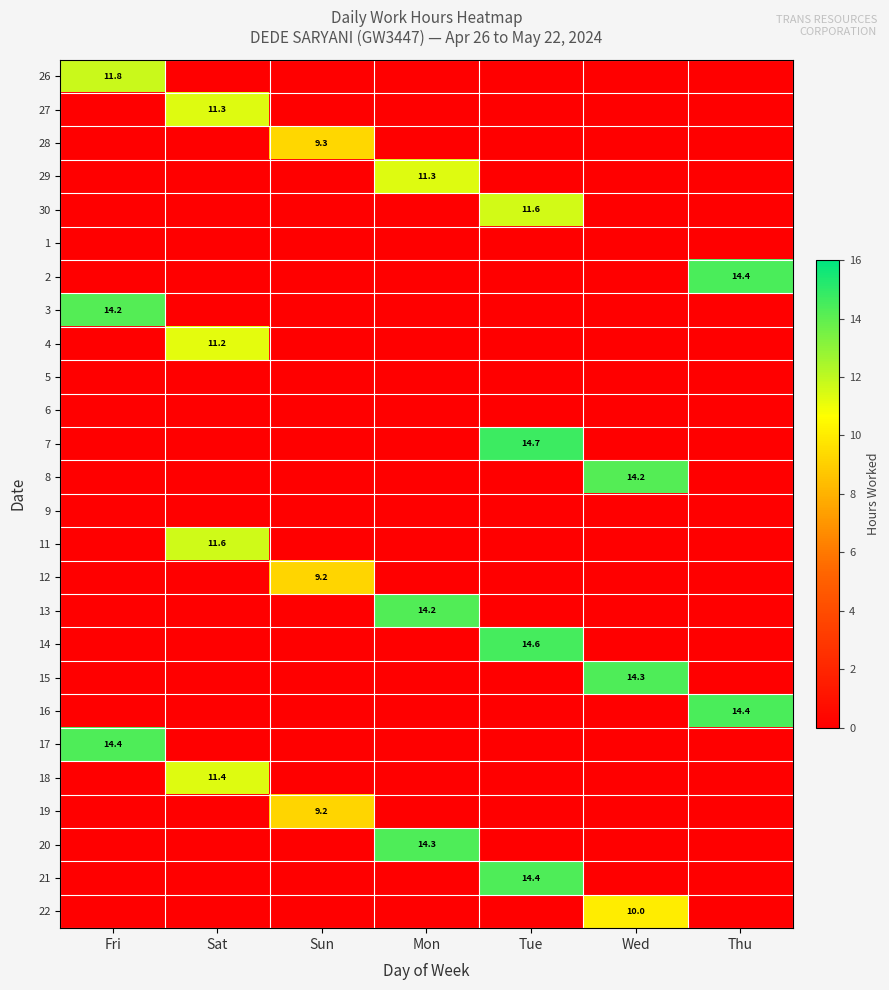

List the labels in order of 1 value, largest first.

Fri, Sat, Sun, Mon, Tue, Wed, Thu